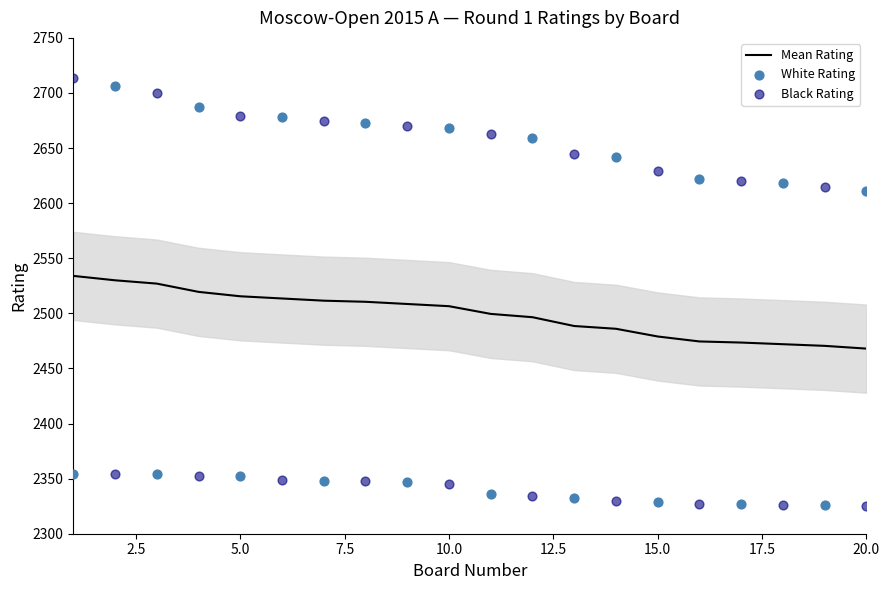

What are all the series names shown in the legend?

Mean Rating, White Rating, Black Rating